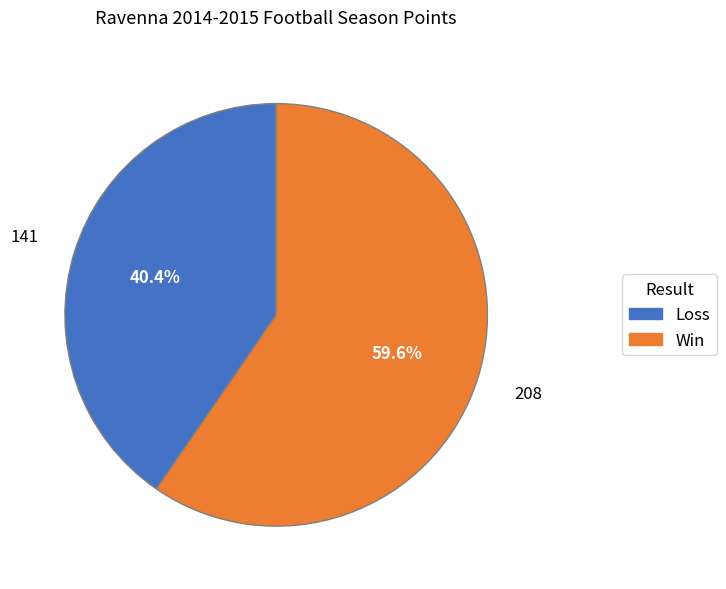

Rank the categories by value from lowest to highest.

Loss, Win